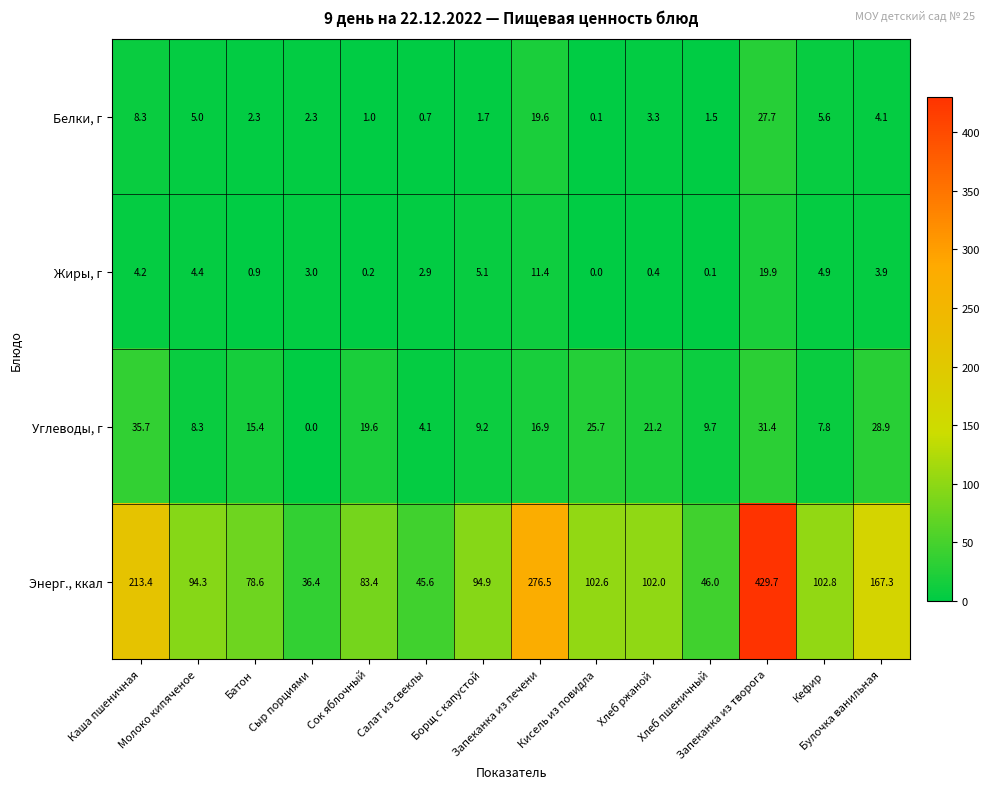

How many data points does each series have?

14